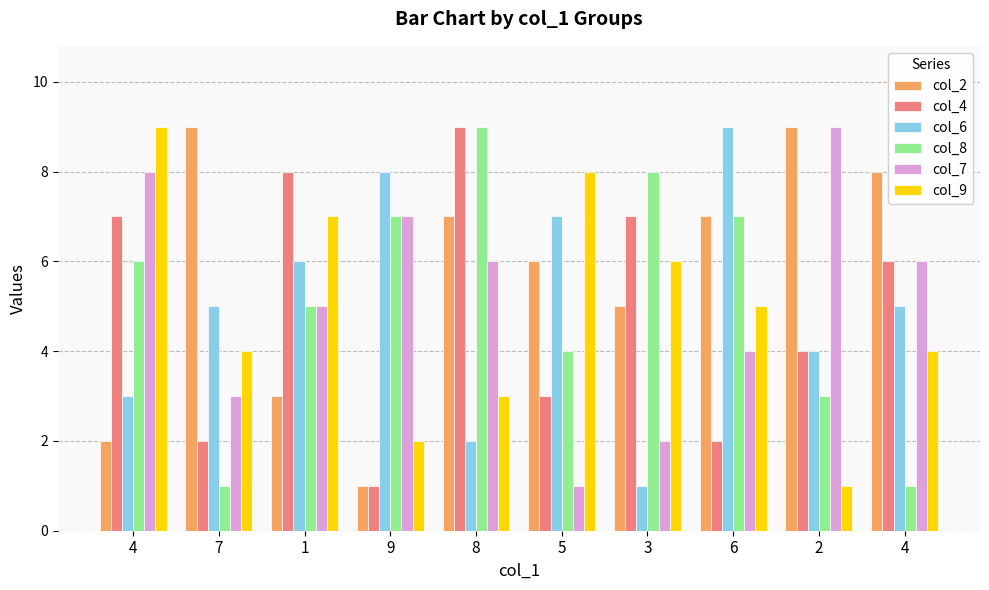

How many data points does each series have?

10